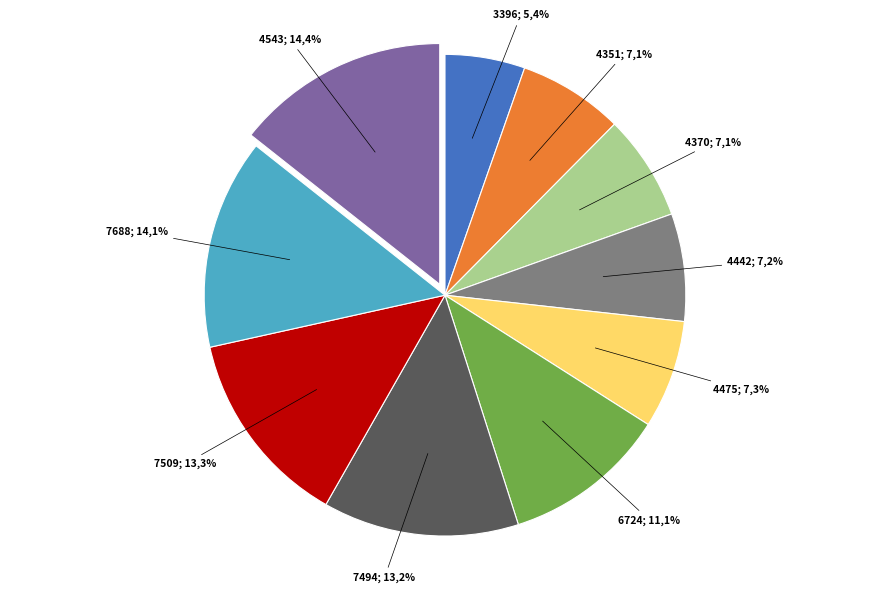

To the nearest percent, what portion does 4442 represent?

7%